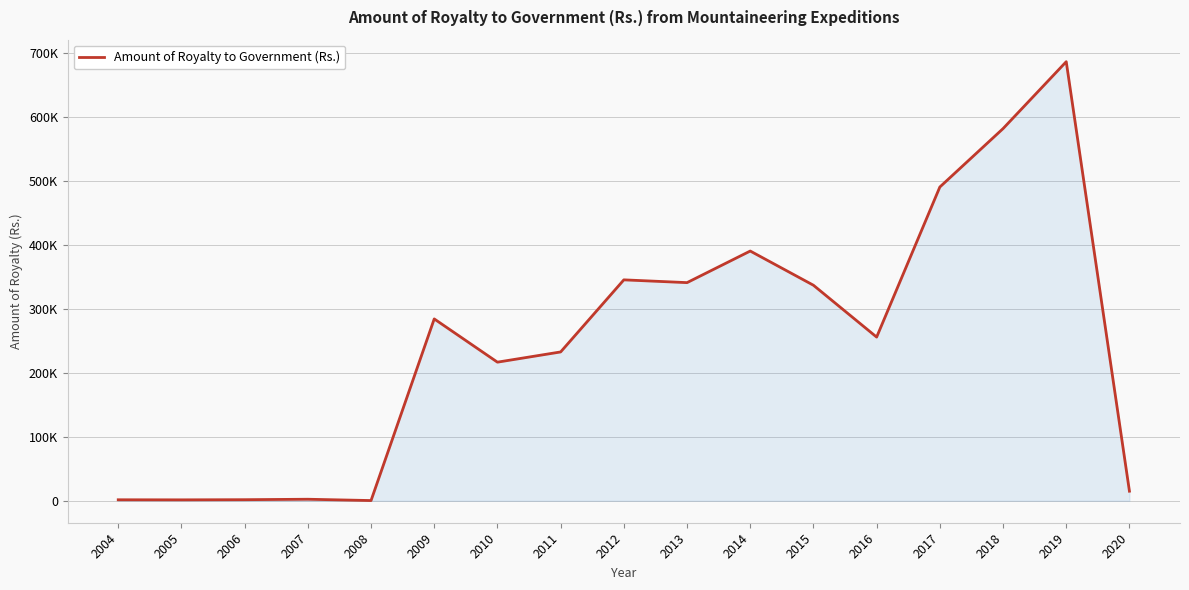

At which category does the data reach its first local peak?

2007